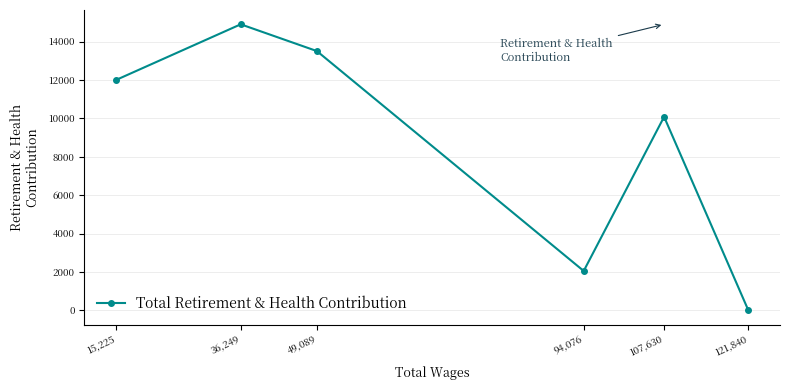

True or false: the data shows 2054 at 94,076.

True